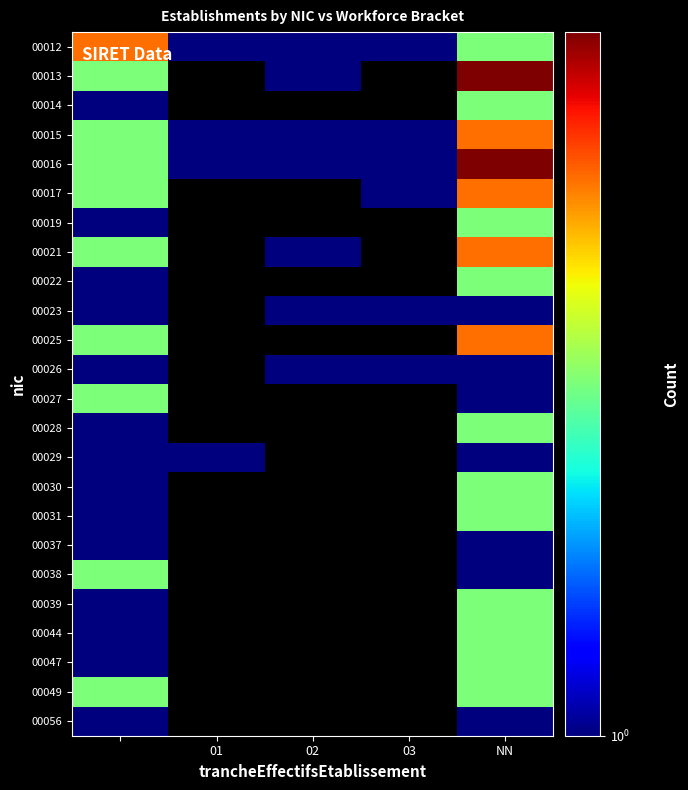

List the series in order of their peak value, lowest first.

00023, 00026, 00029, 00037, 00056, 00014, 00019, 00022, 00027, 00028, 00030, 00031, 00038, 00039, 00044, 00047, 00049, 00012, 00015, 00017, 00021, 00025, 00013, 00016